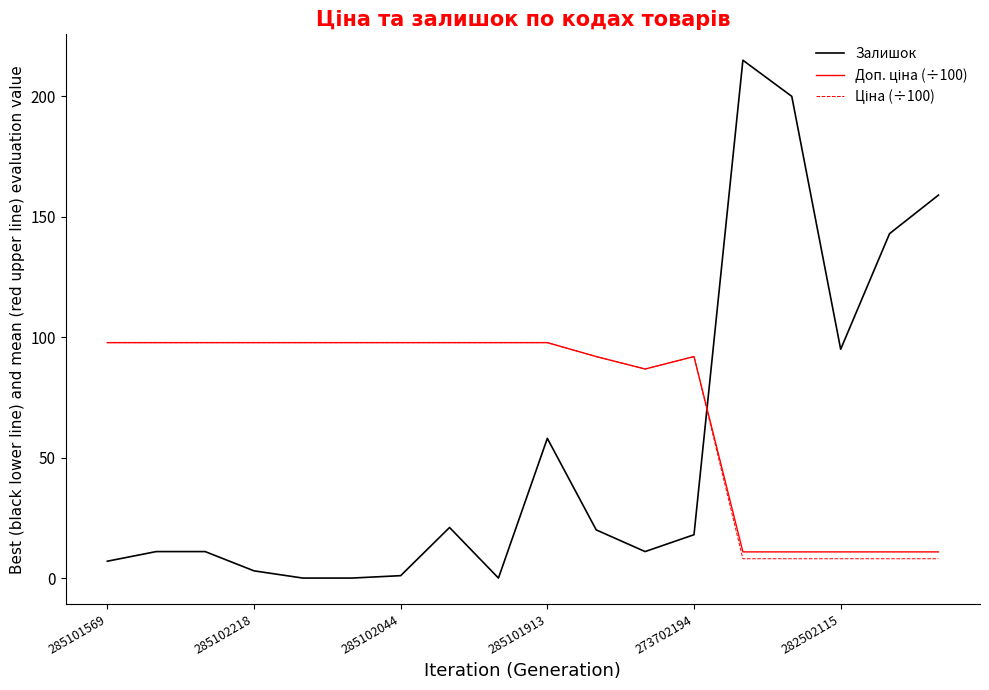

Which series has the largest range (max minus min)?

Залишок